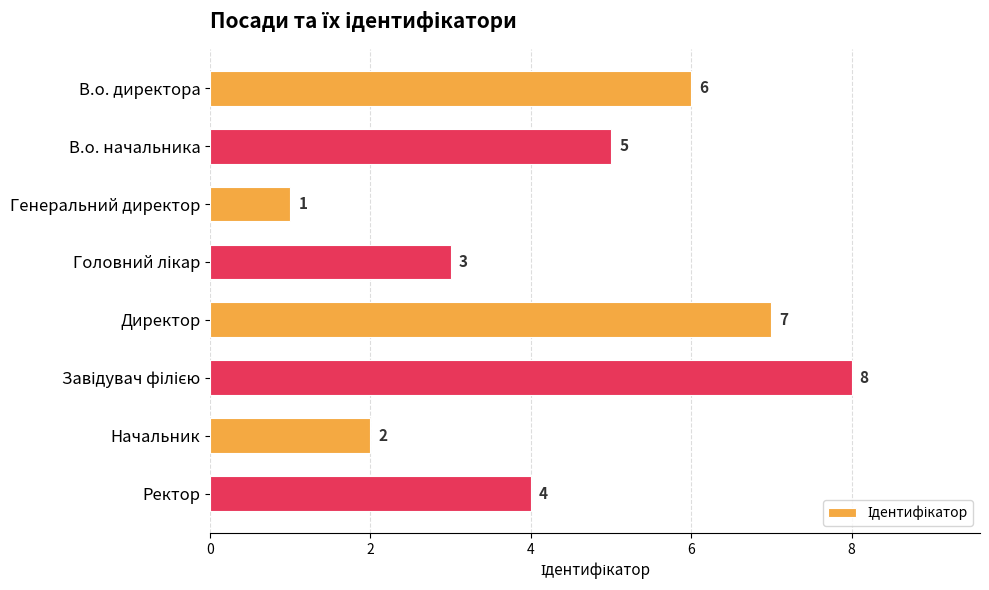

What position from the top is В.о. директора?

1